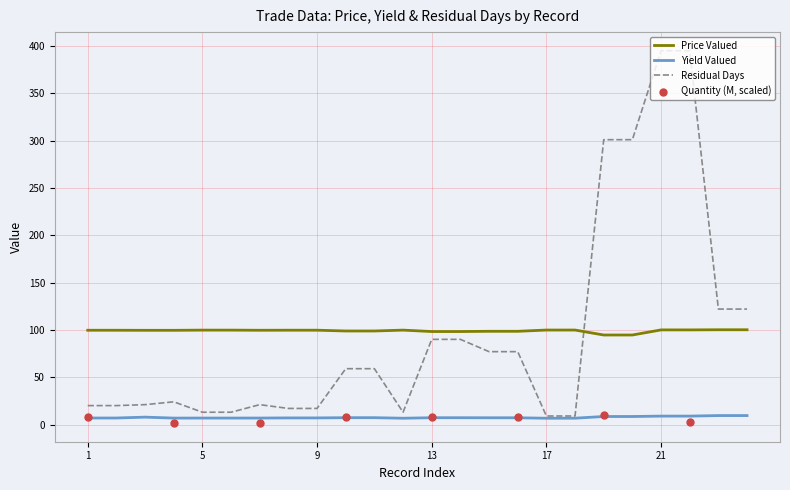

Which series has the widest spread of Y values?

residual_days